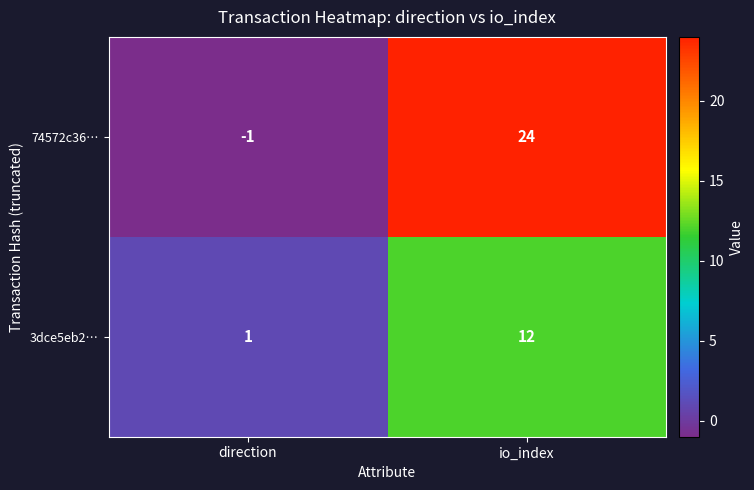

List the series in order of their peak value, highest first.

74572c36…, 3dce5eb2…